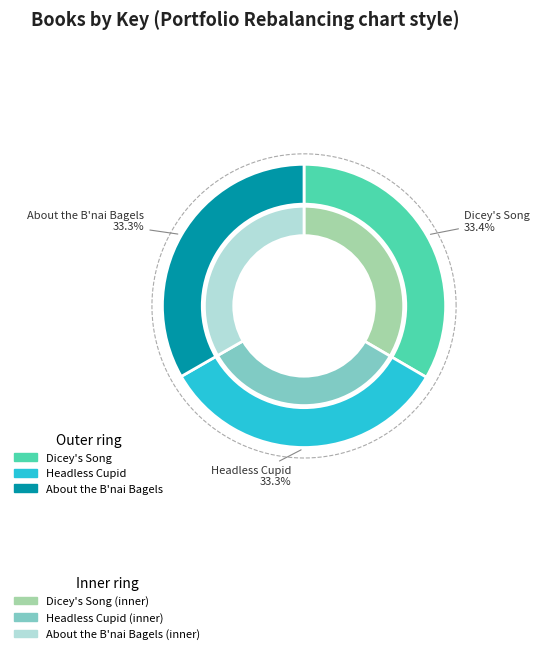

What percentage is NOT represented by Dicey's Song?

66.6%